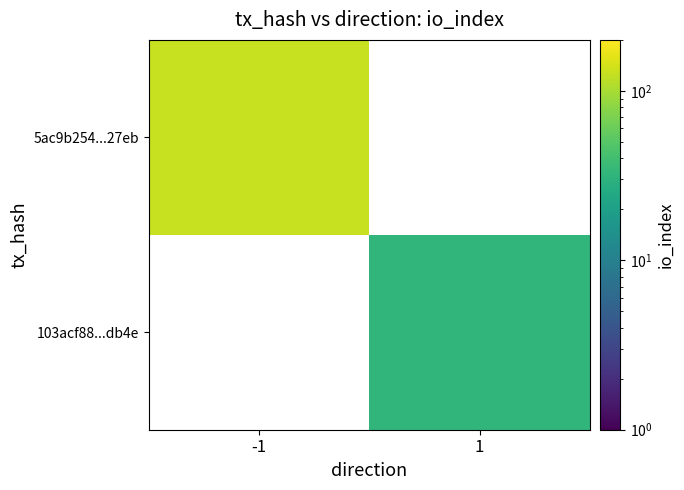

The 5ac9b254...27eb series shows 129.0 at -1. True or false?

True